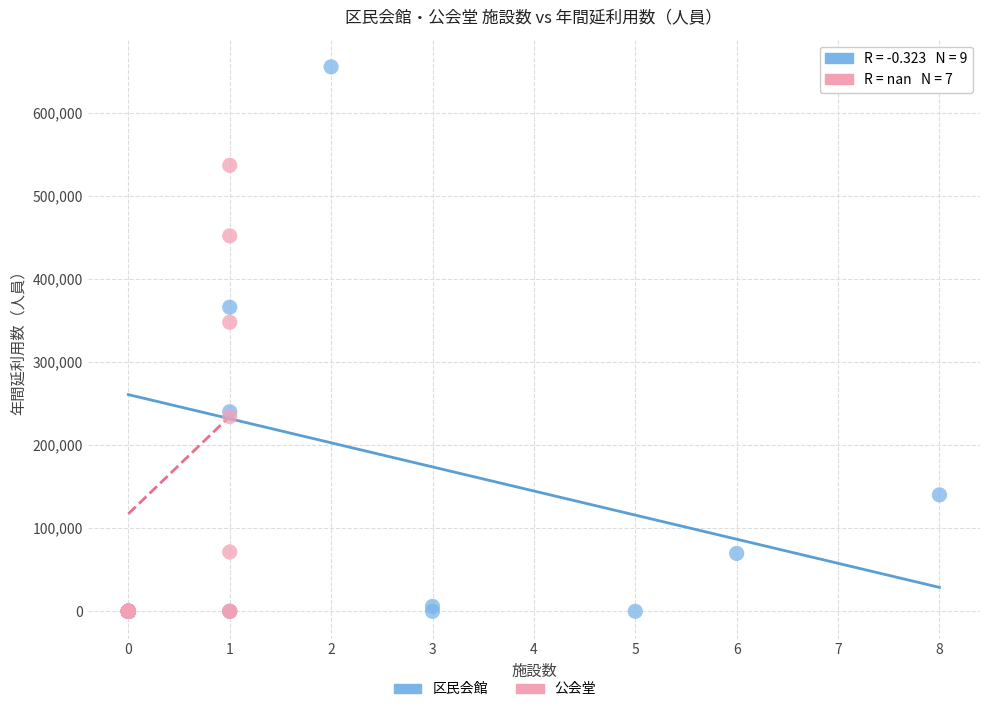

Which series reaches the maximum Y coordinate?

区民会館